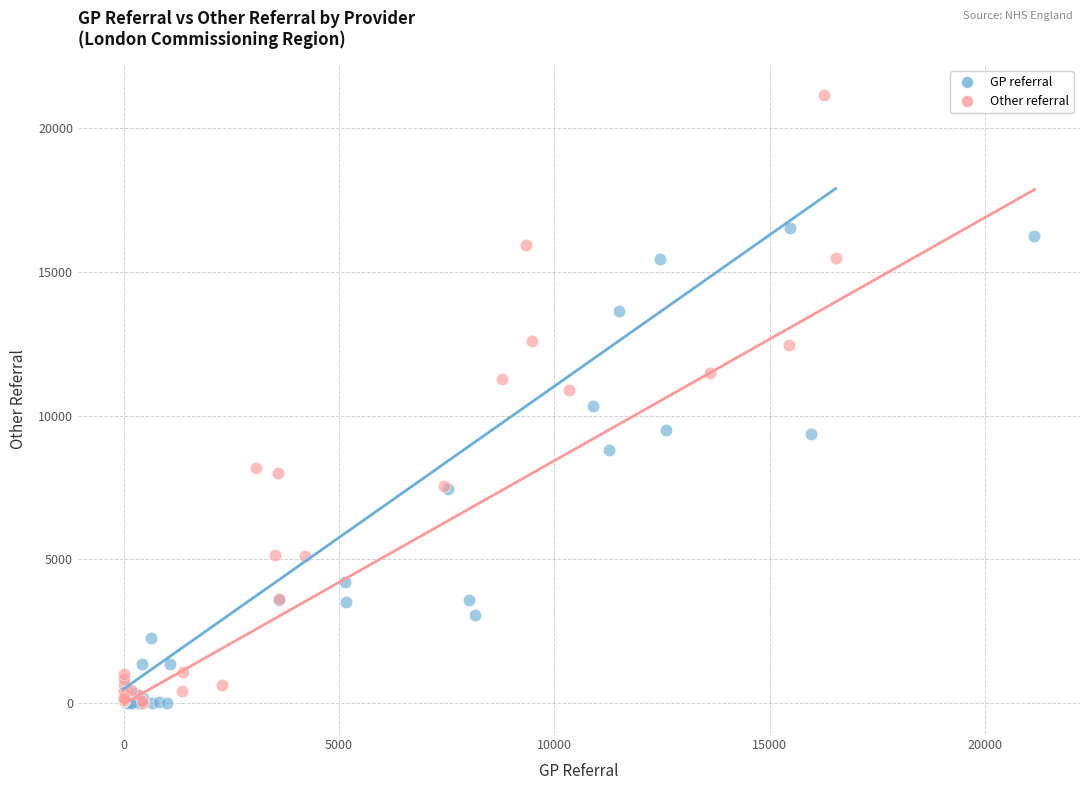

Which series contains the highest Y value?

Other referral